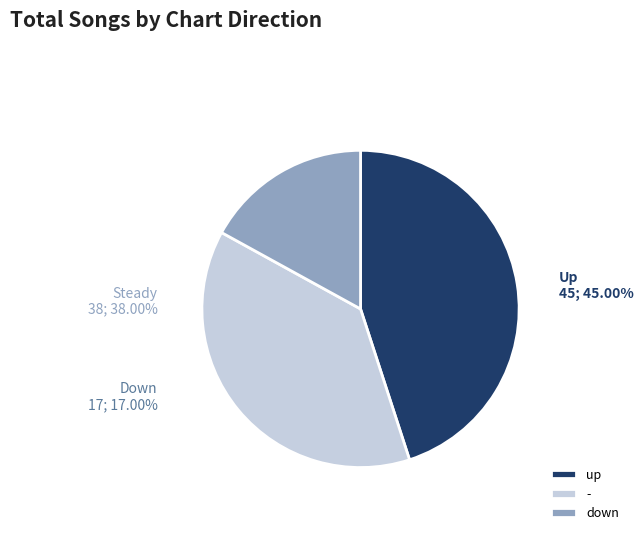

To the nearest percent, what is the average slice percentage?

33%